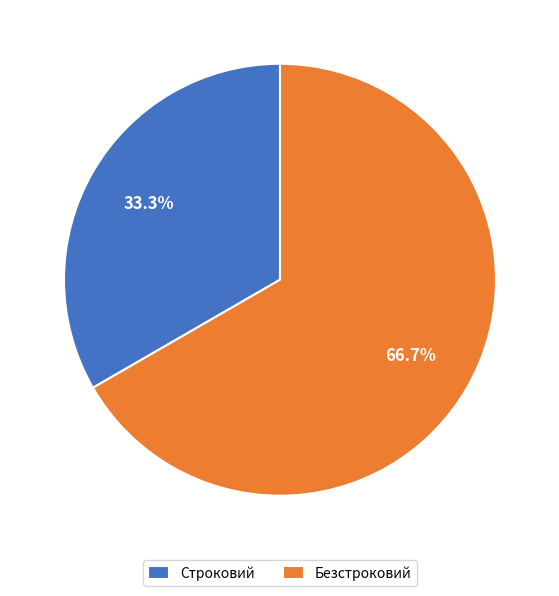

What is the ratio of the value at Строковий to the value at Безстроковий?

0.5